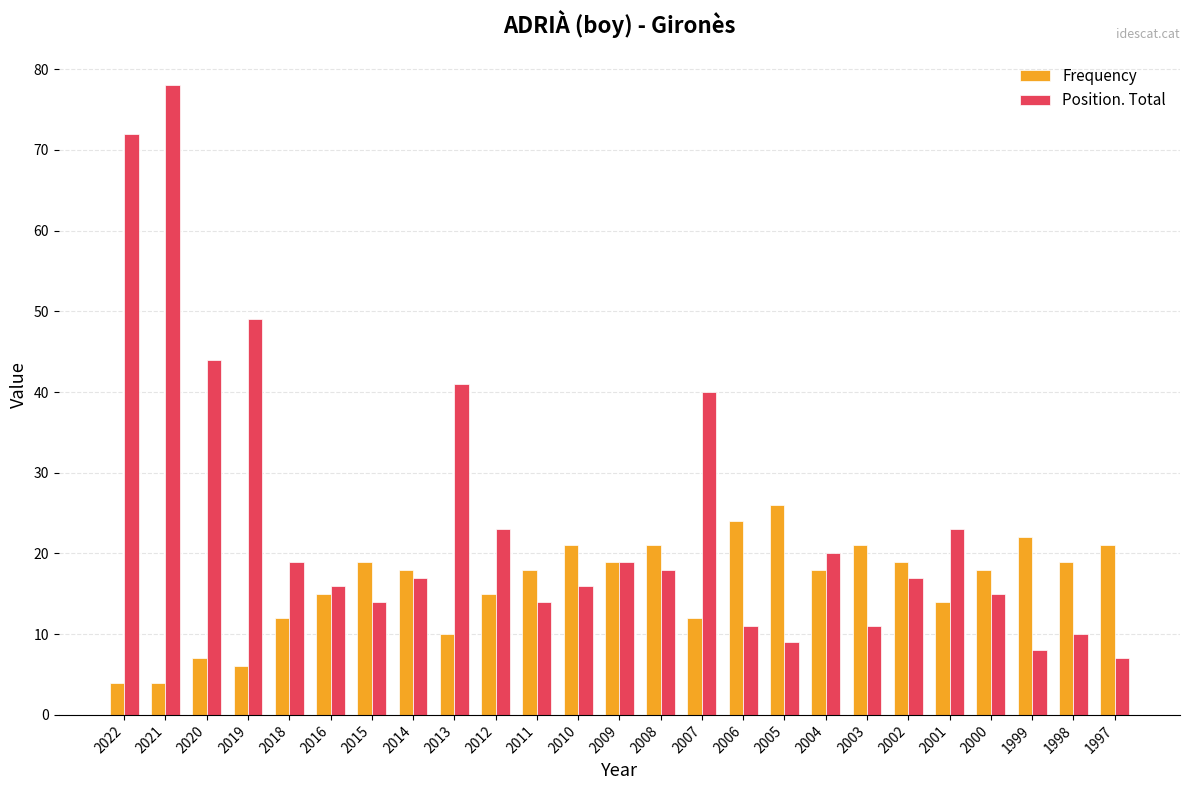

Which label corresponds to the largest value in the chart?

2021